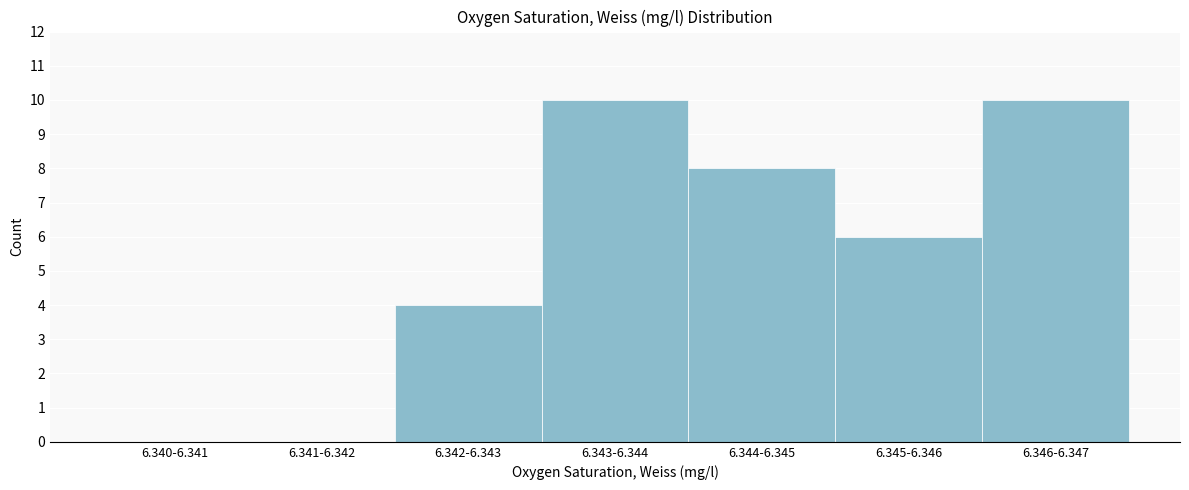

Reading right to left, what are all the values shown in this chart?

6.346-6.347=10	6.345-6.346=6	6.344-6.345=8	6.343-6.344=10	6.342-6.343=4	6.341-6.342=0	6.340-6.341=0